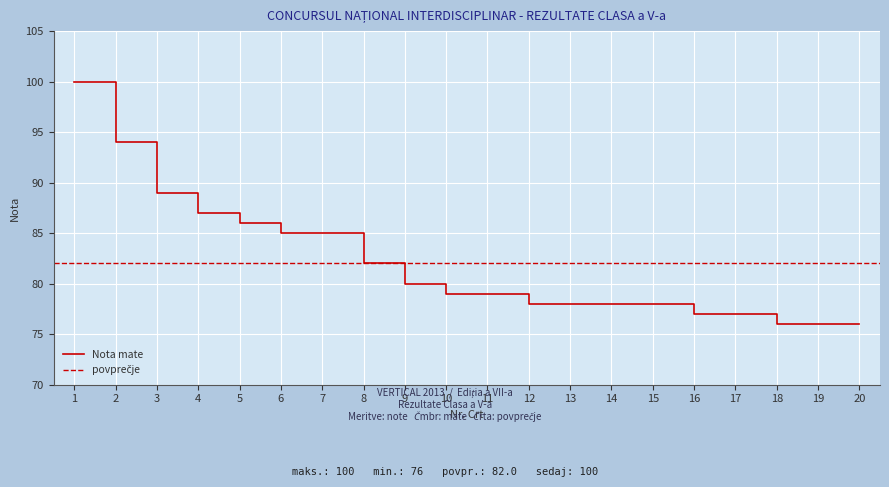

Reading left to right, extract all data points from this chart.

100	94	89	87	86	85	85	82	80	79	79	78	78	78	78	77	77	76	76	76